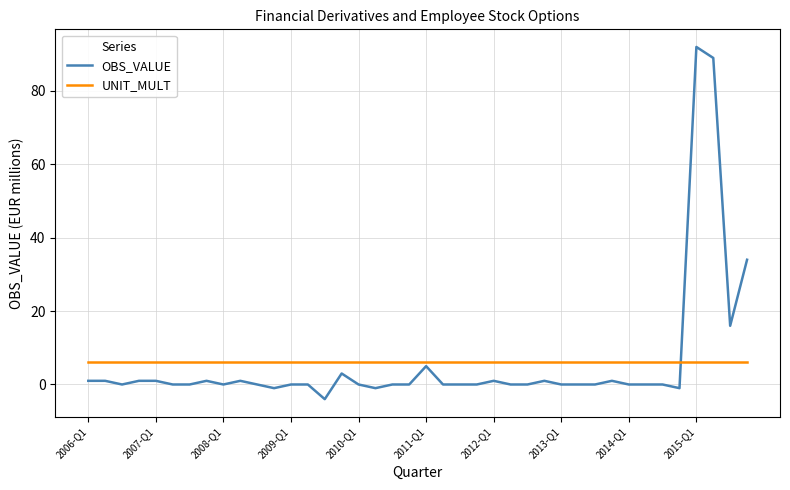

What is the average value of the UNIT_MULT series?

6